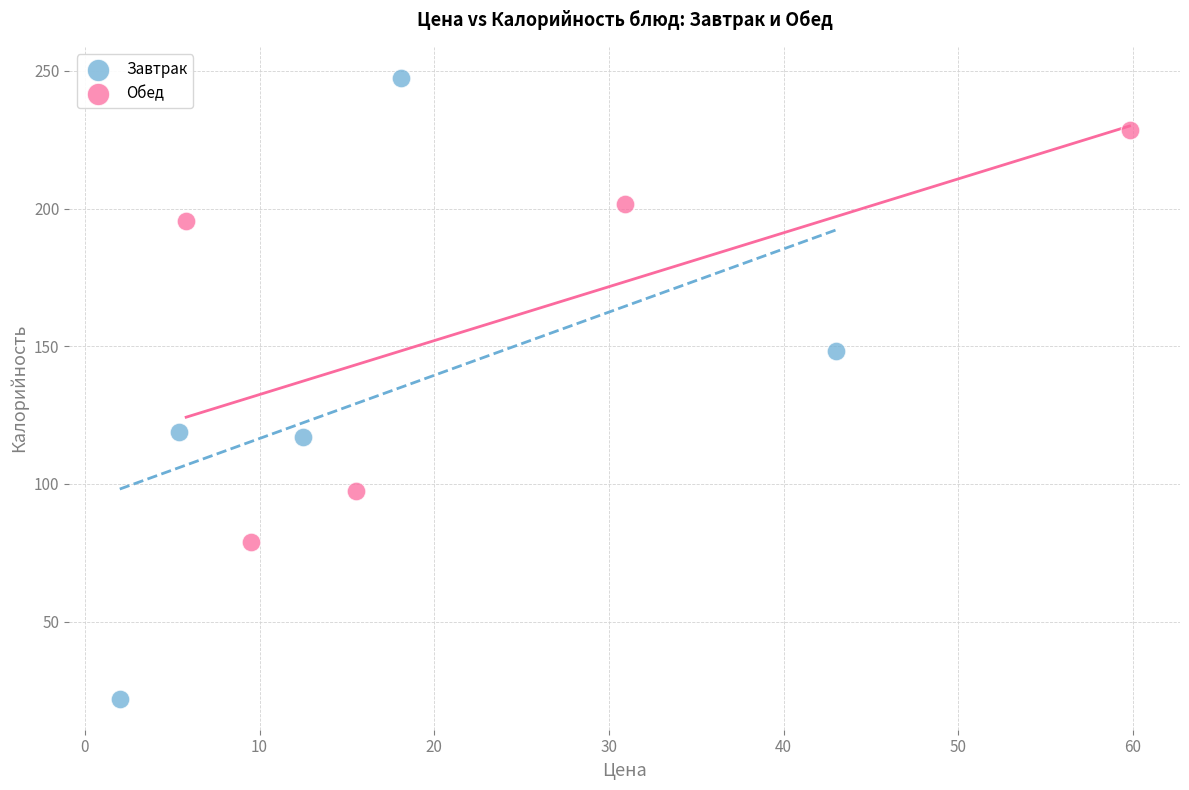

Which series has the widest spread of Y values?

Завтрак